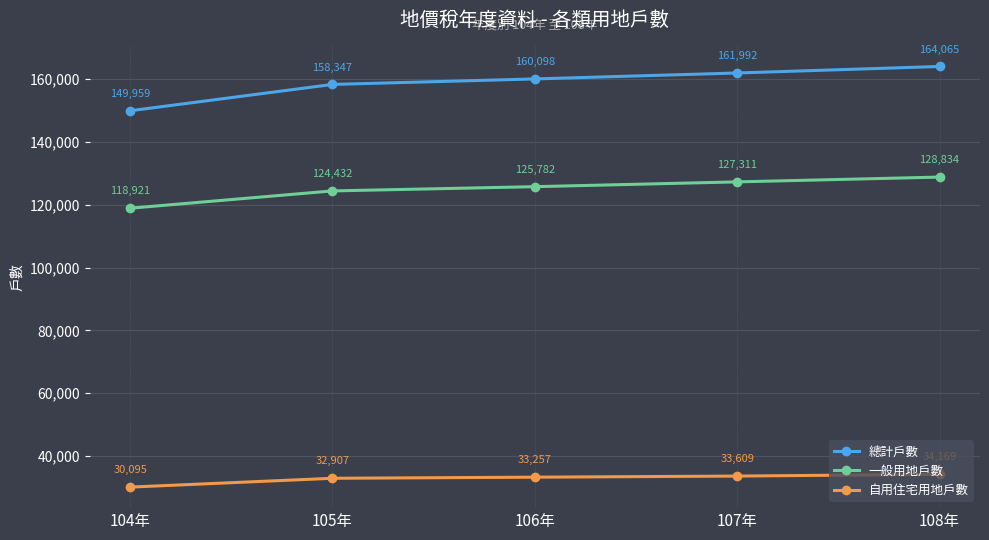

Read the 總計戶數 value at 106年, to the nearest 10.

160100